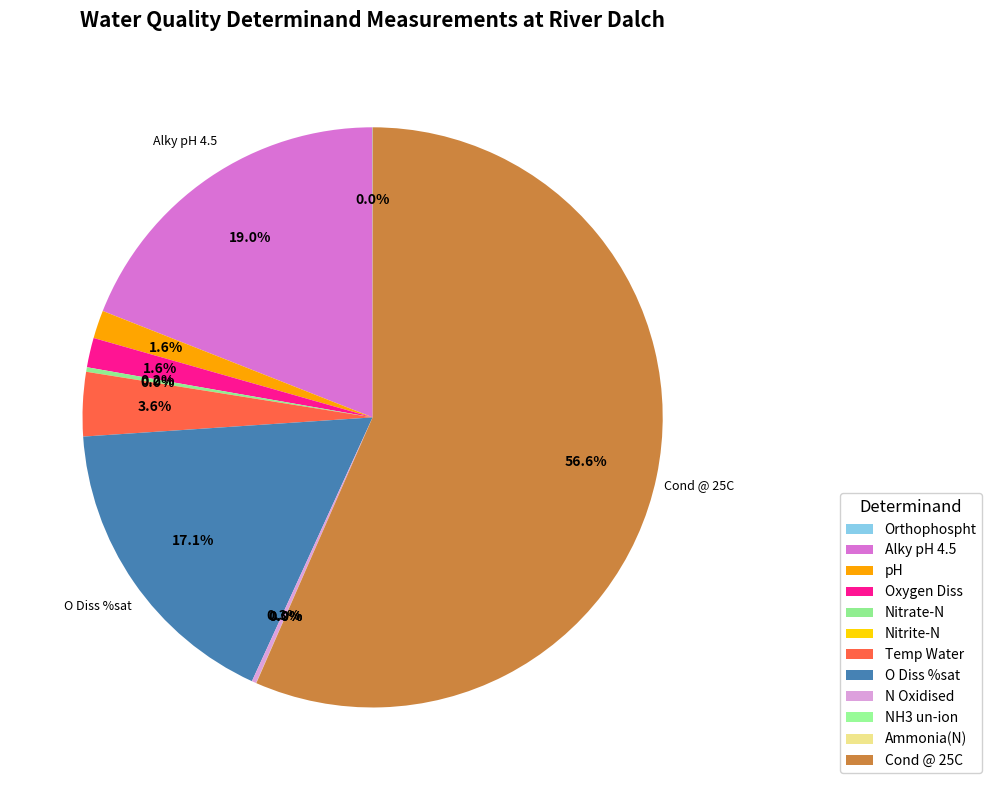

The Ammonia(N) slice represents 0% of the pie. True or false?

True